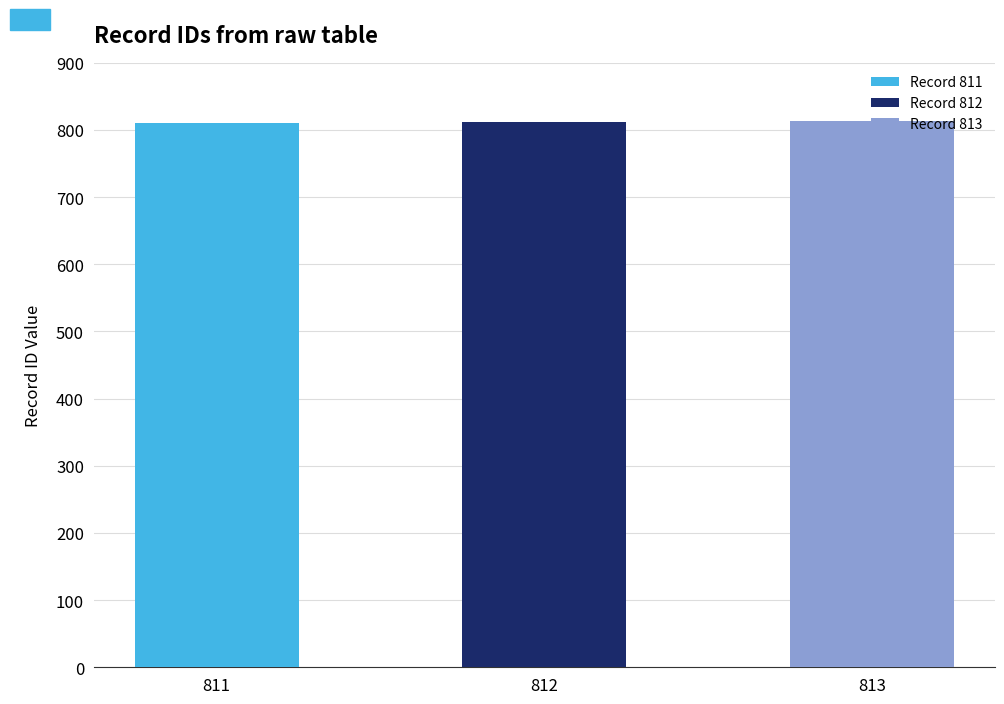

Count the values in the range 811 to 813.

3